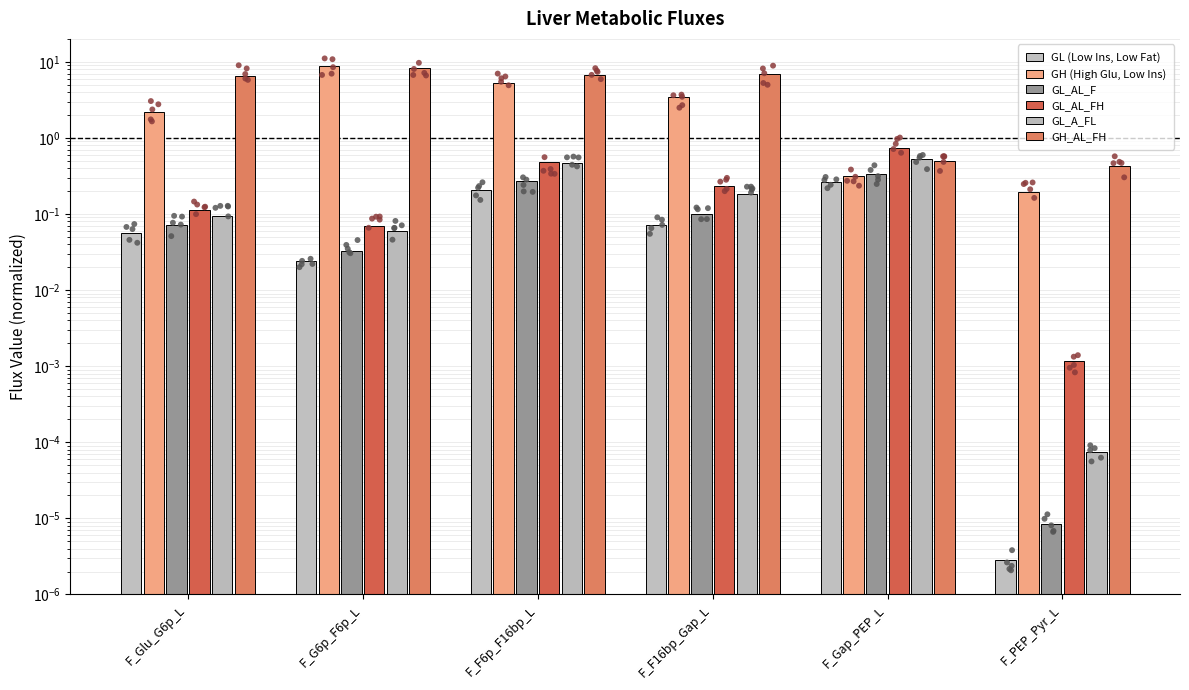

What are all the series names shown in the legend?

GL (Low Ins, Low Fat), GH (High Glu, Low Ins), GL_AL_F, GL_AL_FH, GL_A_FL, GH_AL_FH